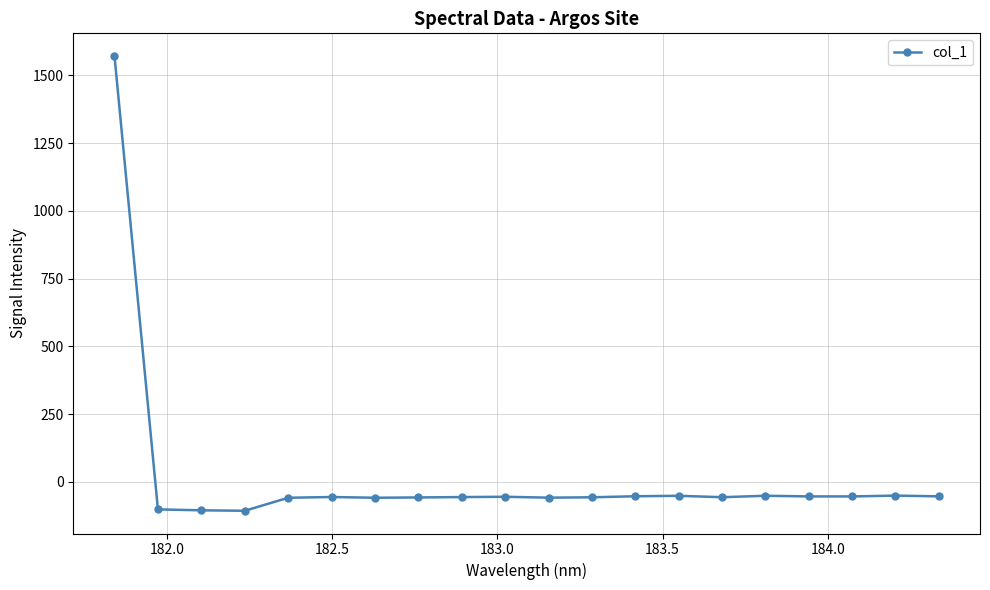

Does the chart have visible grid lines?

Yes